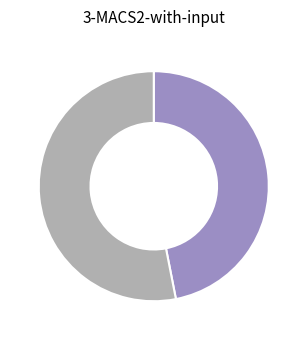

Is there a majority slice in this chart?

Yes